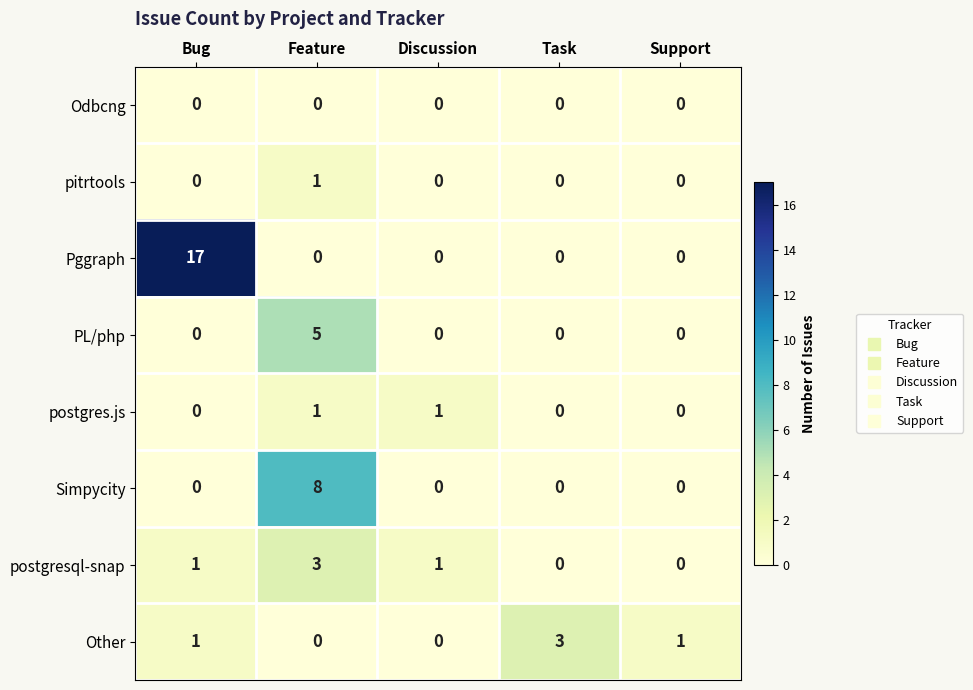

Which category has the highest value across all series?

Bug